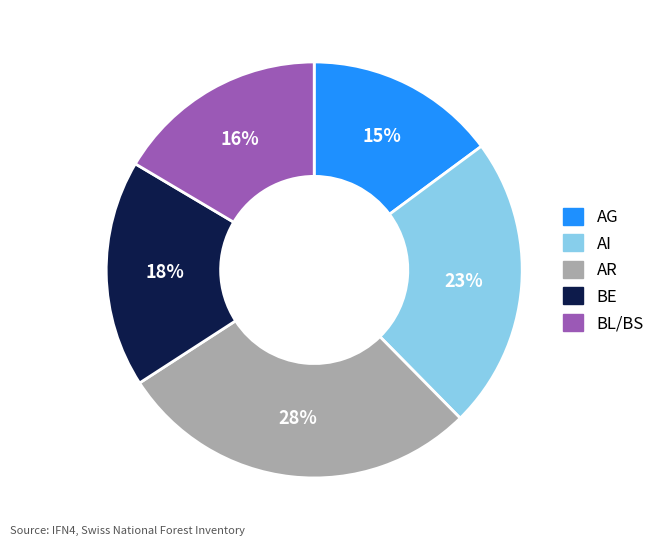

Is it true that BE is 18% of the pie?

True